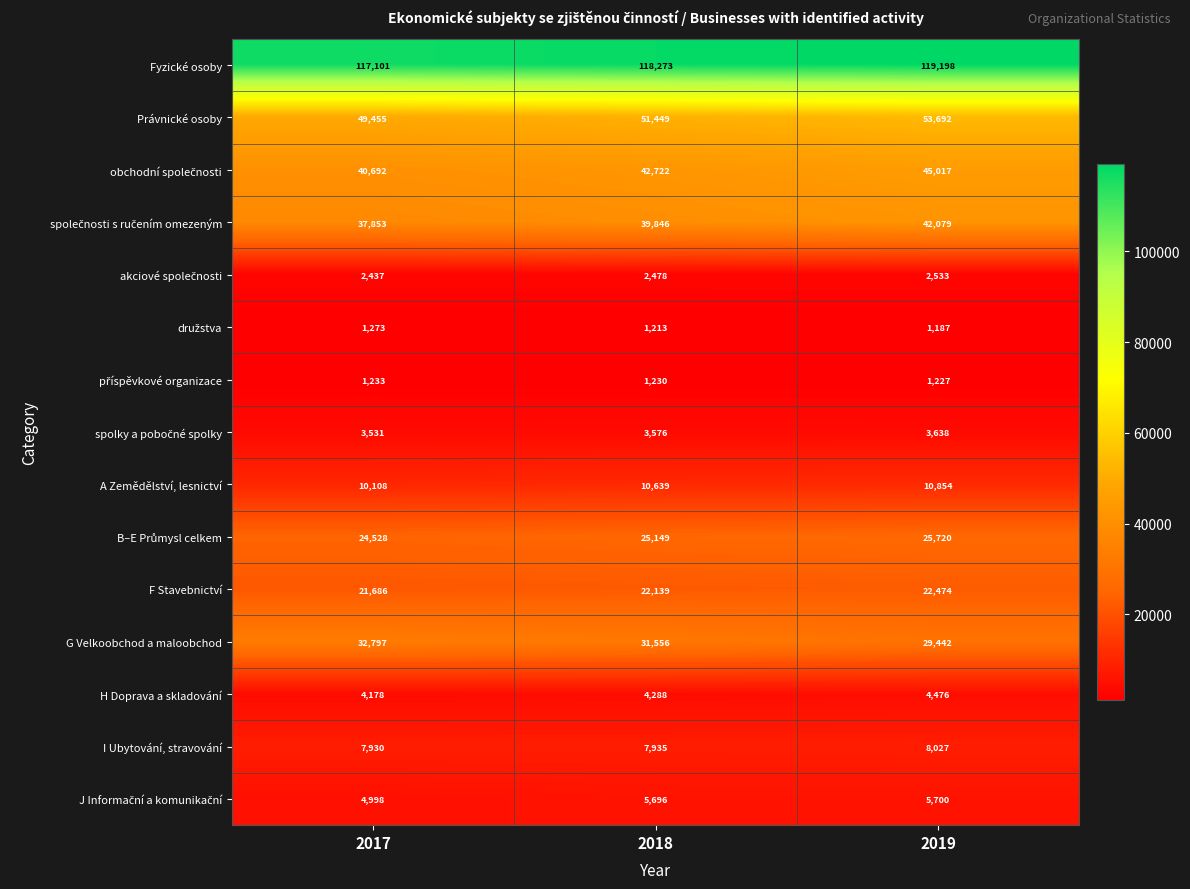

The A Zemědělství, lesnictví series shows 17039 at 2019. True or false?

False